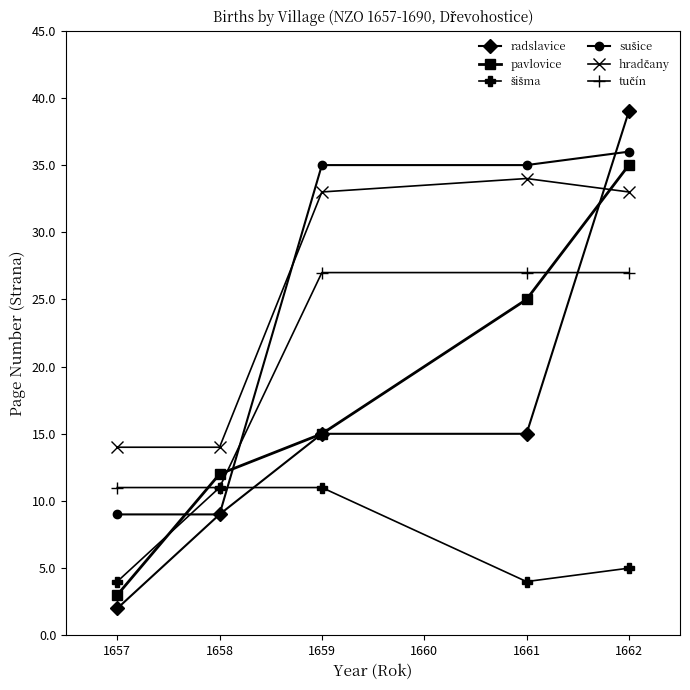

True or false: pavlovice has more than 2 interior local peaks.

False